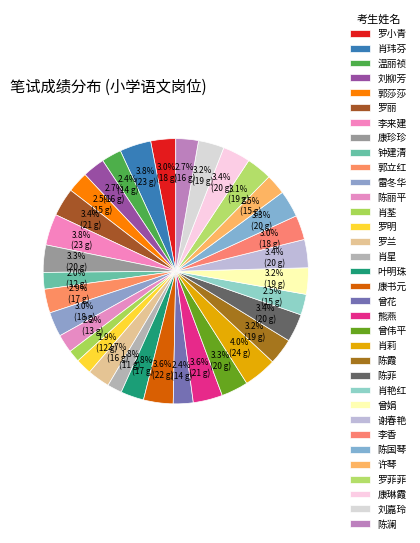

Do 雷冬华 and 陈国琴 together represent more than half of the pie?

No